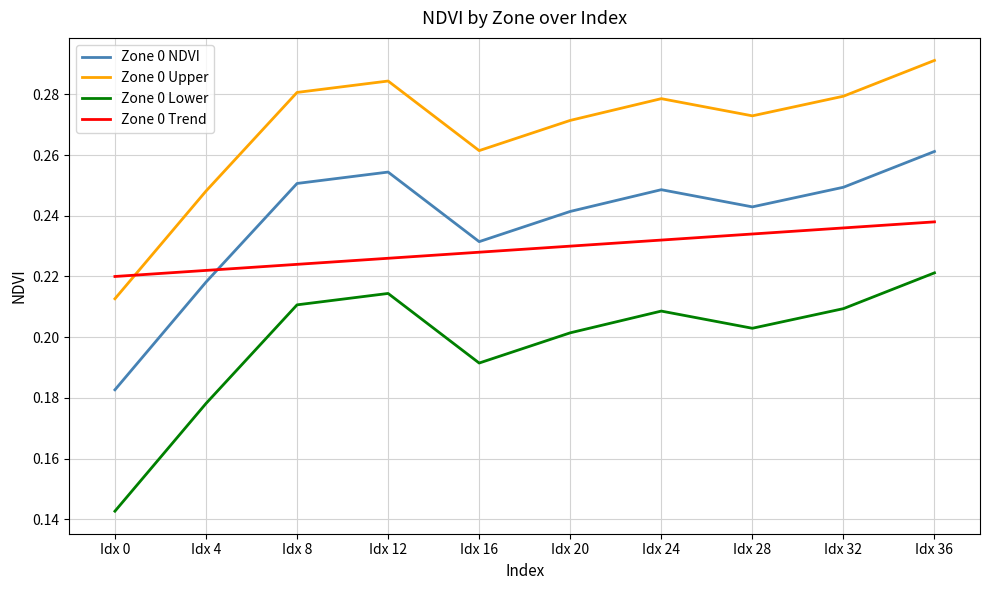

Is the value of Zone 0 NDVI at Idx 20 greater than the value of Zone 0 Lower at Idx 32?

Yes